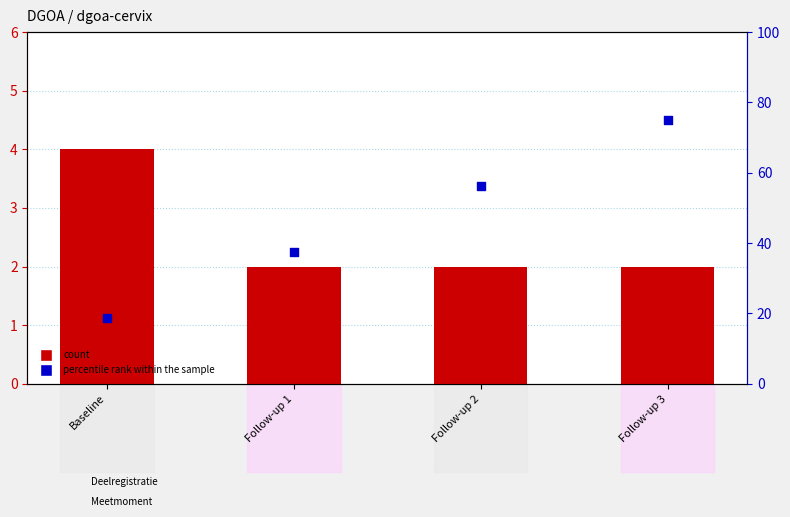

Which series reaches the minimum Y coordinate?

count